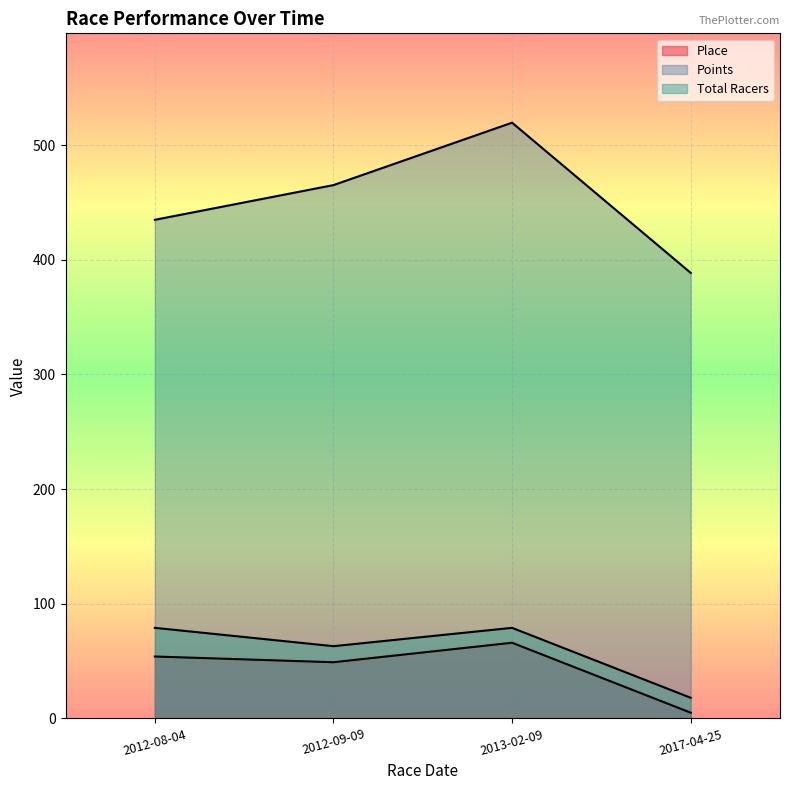

At 2017-04-25, list the series in order from smallest to largest.

Place, Total Racers, Points